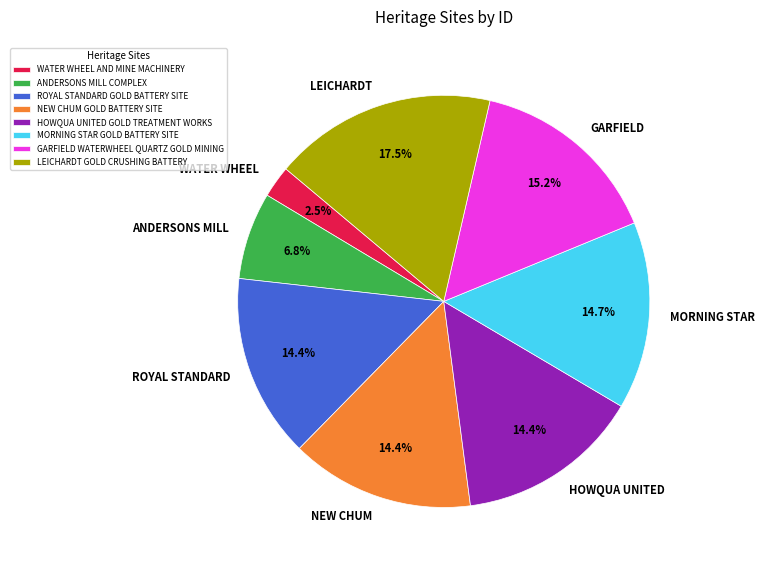

What percentage is the NEW CHUM GOLD BATTERY SITE slice, to the nearest percent?

14%